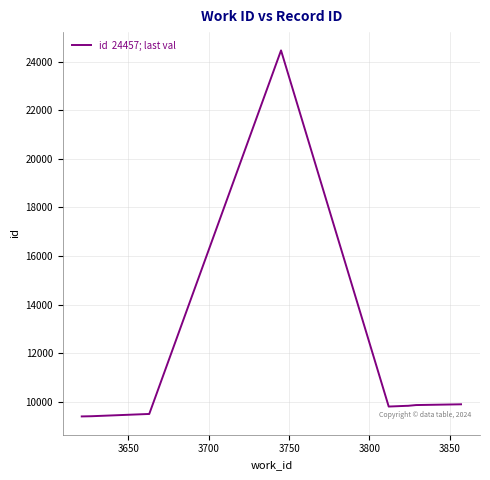

What is the maximum value shown in the chart?

24457